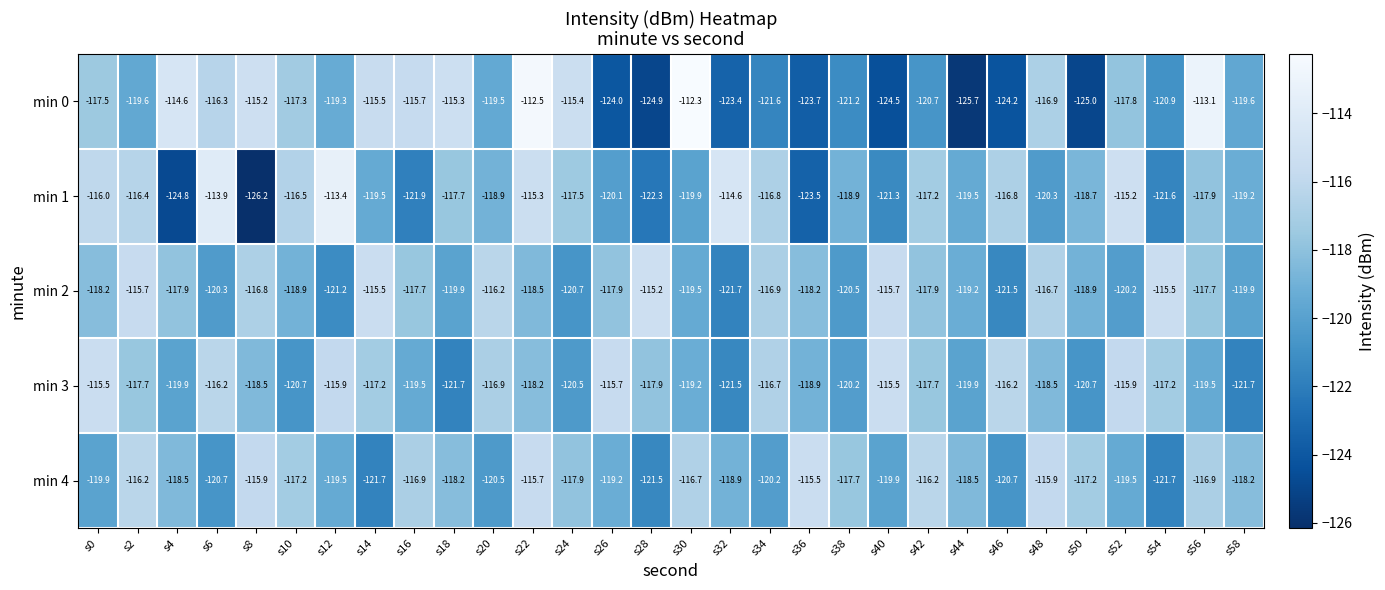

What is the lowest value of the min 1 series?

-126.2